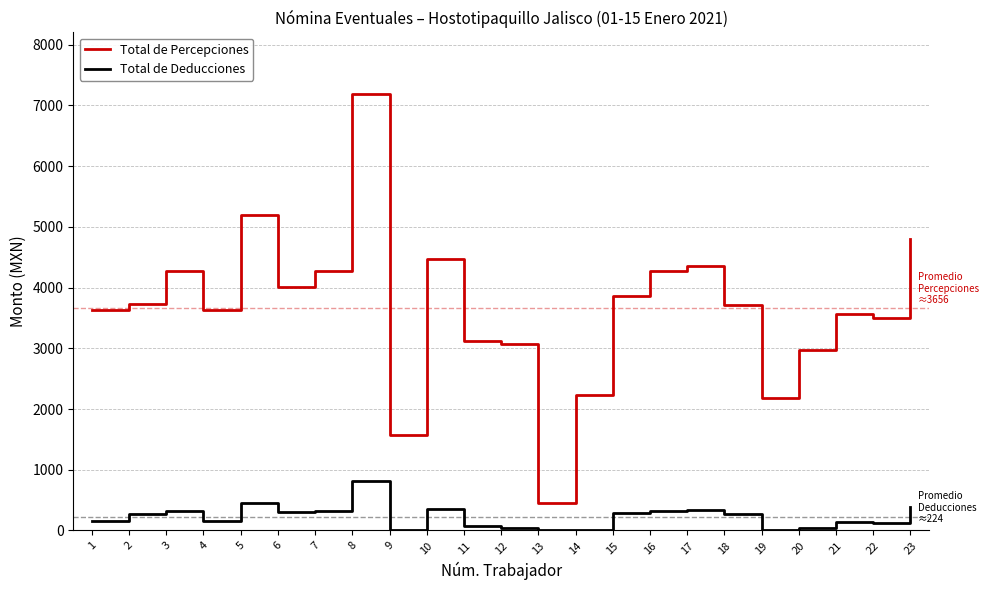

Does the chart have visible grid lines?

Yes